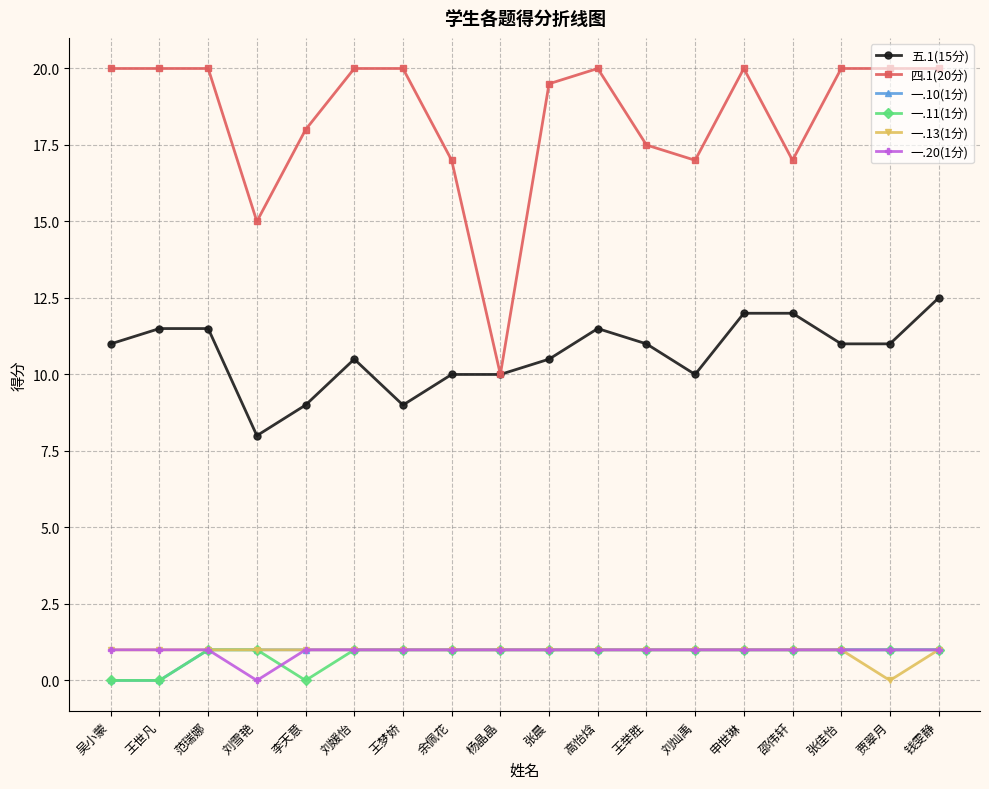

At how many categories does at least one series exceed 2?

18